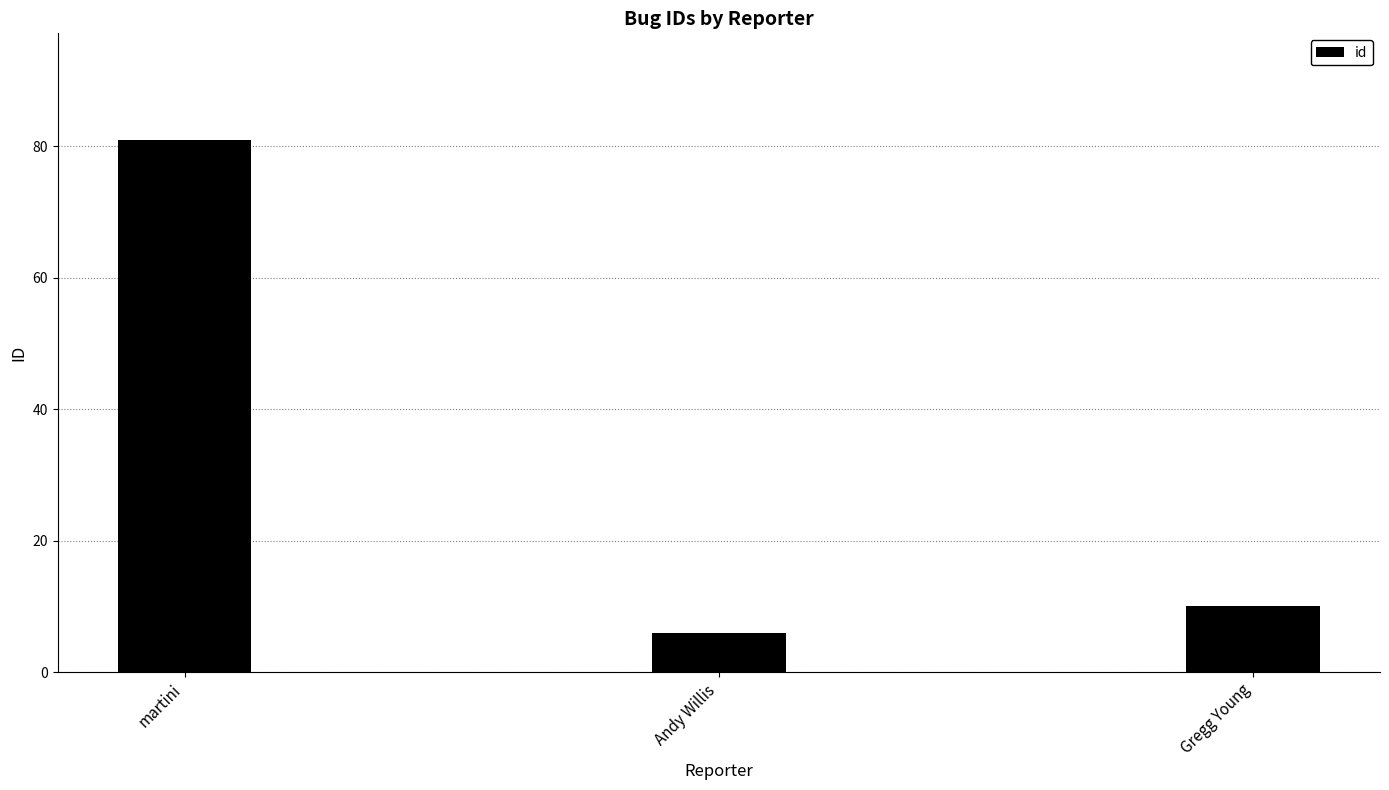

Where does the data first go above 10?

martini